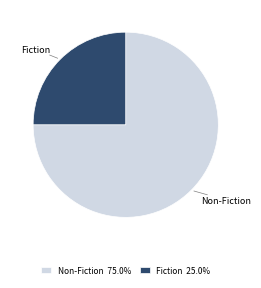

What is the ratio of the value at Non-Fiction to the value at Fiction?

3.0